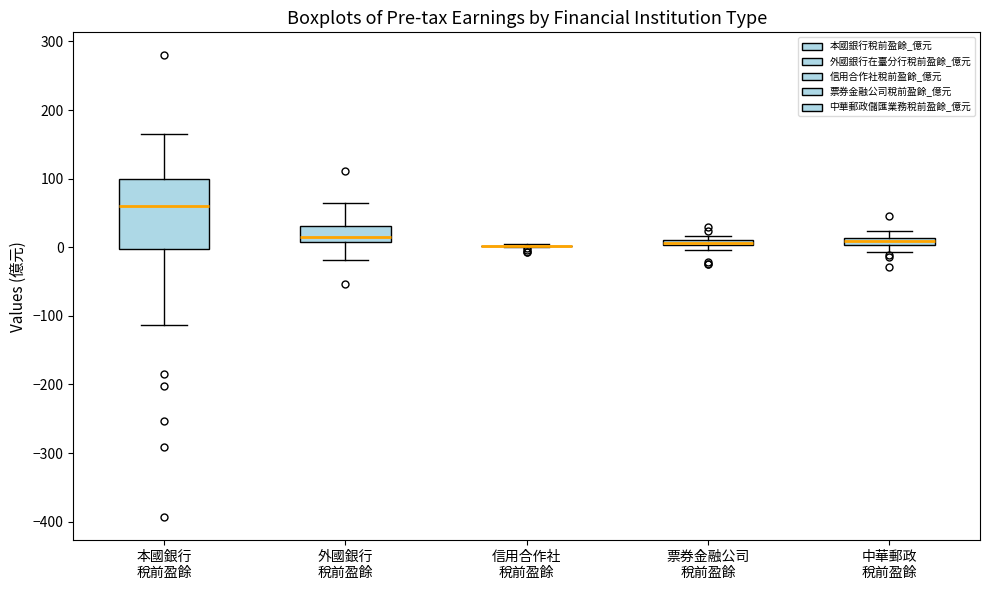

Which box is the tallest, from its lower edge to its upper edge?

本國銀行 稅前盈餘